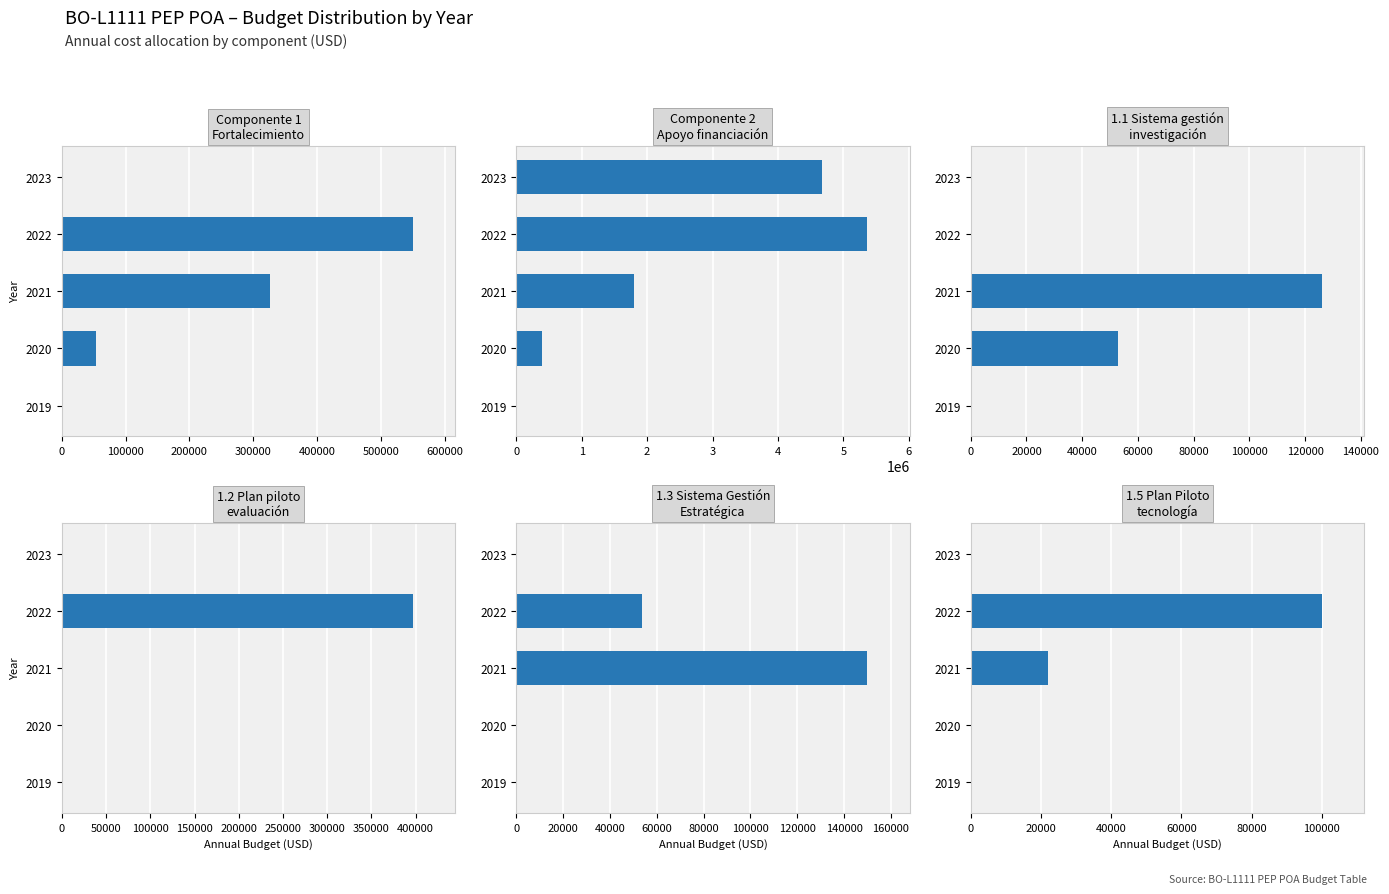

Which series has the largest range (max minus min)?

Componente 2
Apoyo financiación